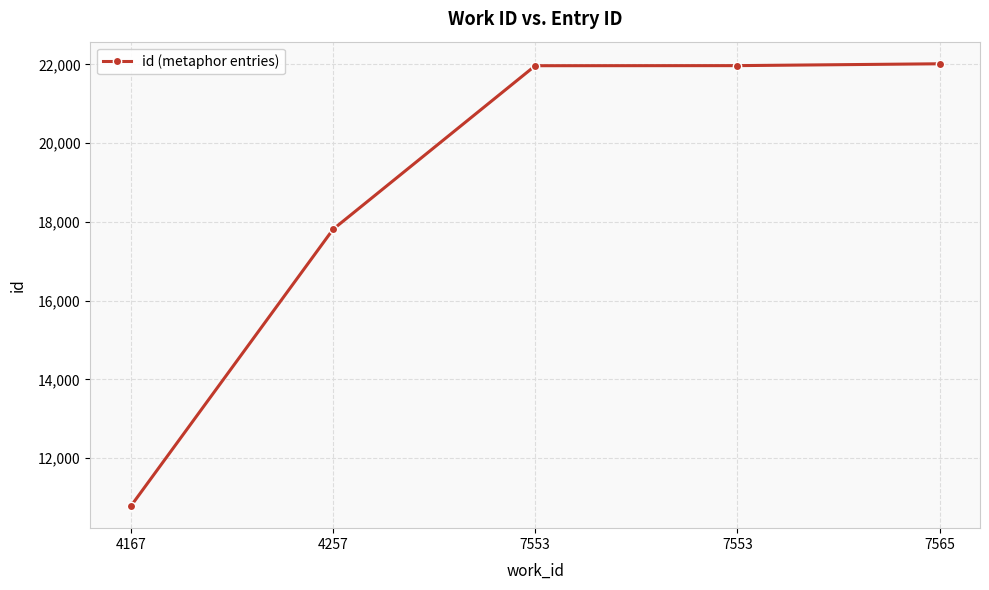

Is it true that the value at 4257 is 12036?

False